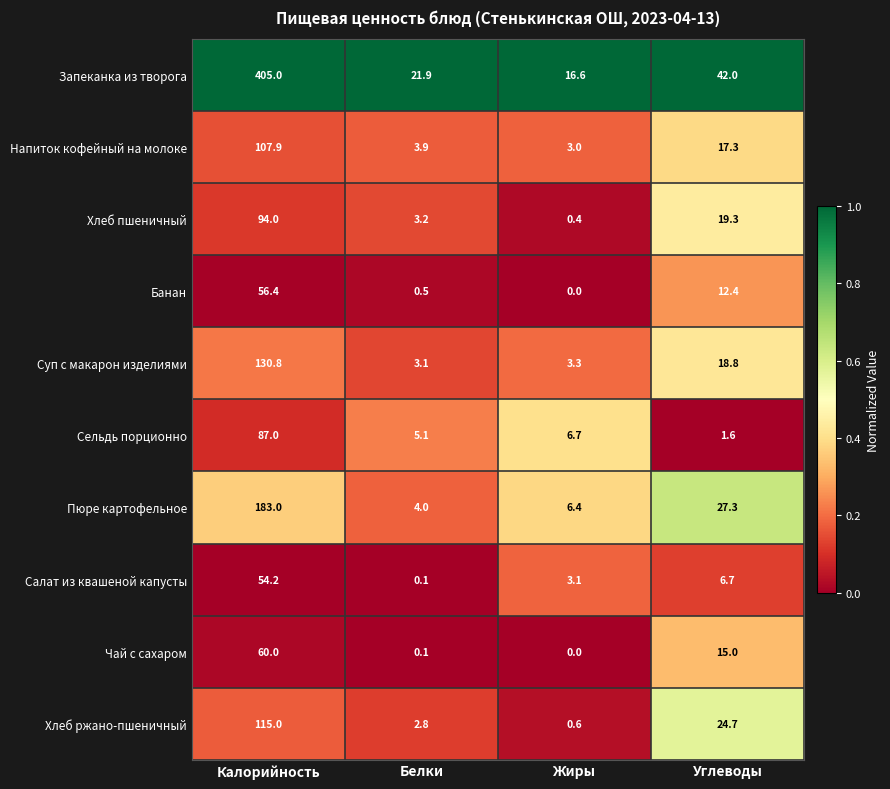

Which series has the widest spread of values?

Запеканка из творога